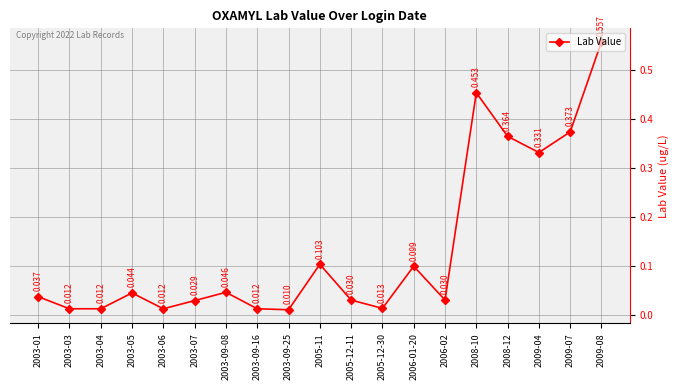

True or false: the data has more than 0 interior local peaks.

True